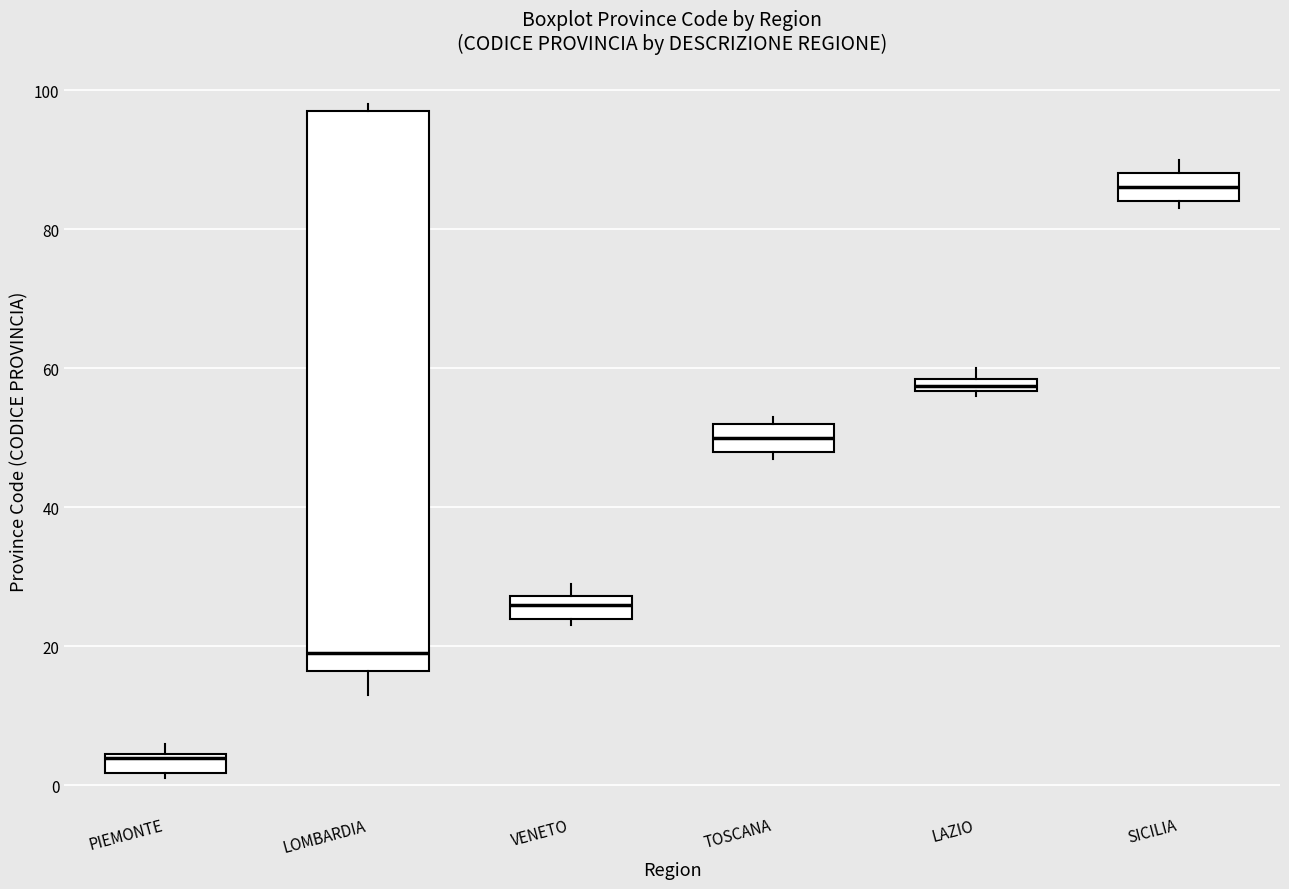

Which box is the tallest, from its lower edge to its upper edge?

LOMBARDIA